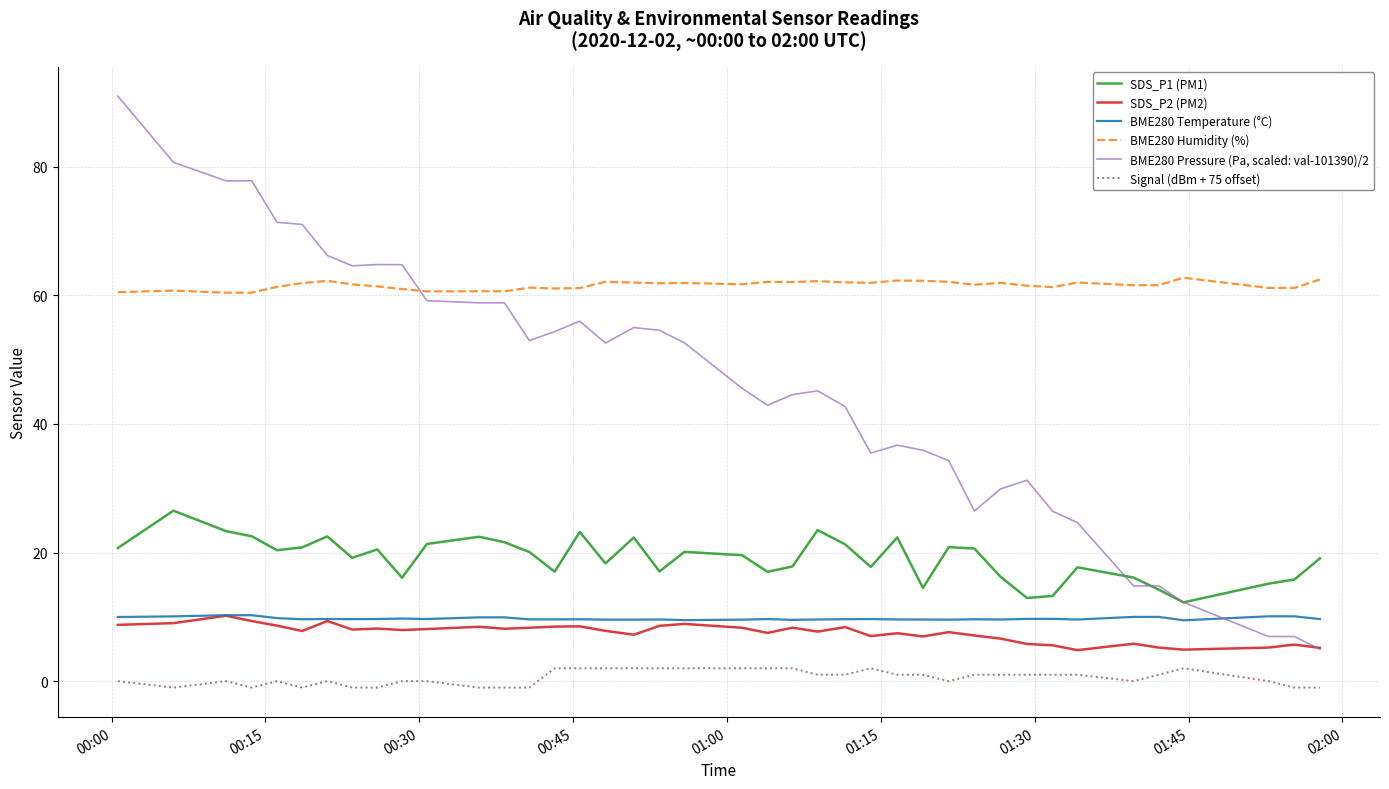

What is the maximum value for SDS_P2 (PM2)?

10.2